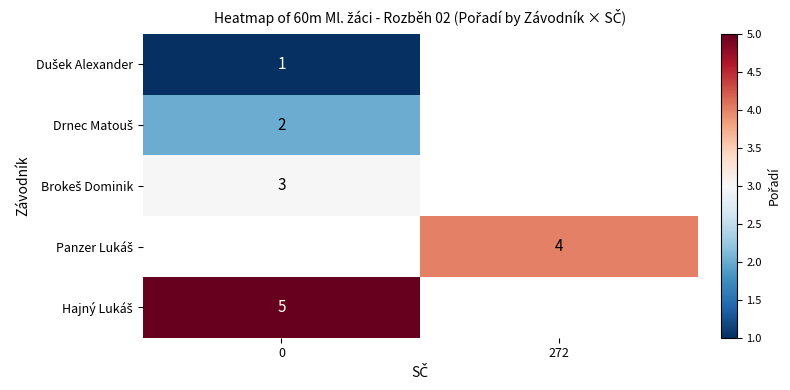

What is the minimum value for Hajný Lukáš?

5.0